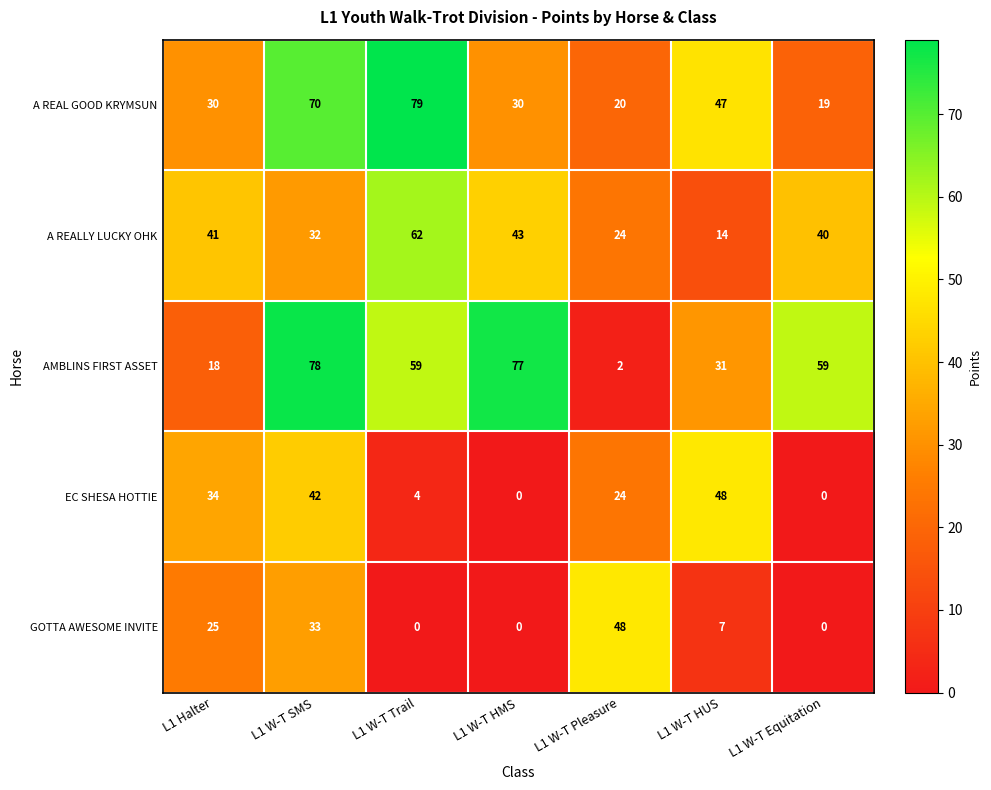

Is the value of GOTTA AWESOME INVITE at L1 Halter greater than the value of EC SHESA HOTTIE at L1 W-T Pleasure?

Yes